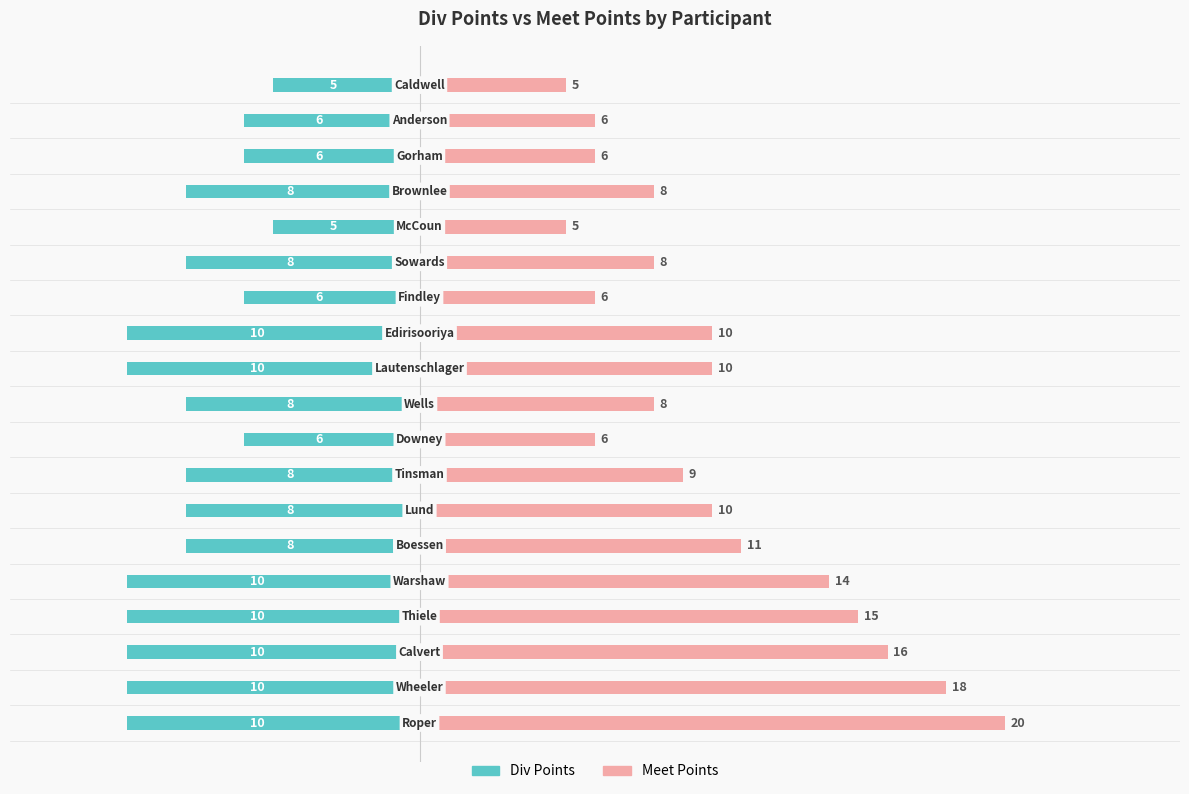

Reading left to right, extract all data points from this chart.

Div Points: -10	-10	-10	-10	-10	-8	-8	-8	-6	-8	-10	-10	-6	-8	-5	-8	-6	-6	-5
Meet Points: 20	18	16	15	14	11	10	9	6	8	10	10	6	8	5	8	6	6	5